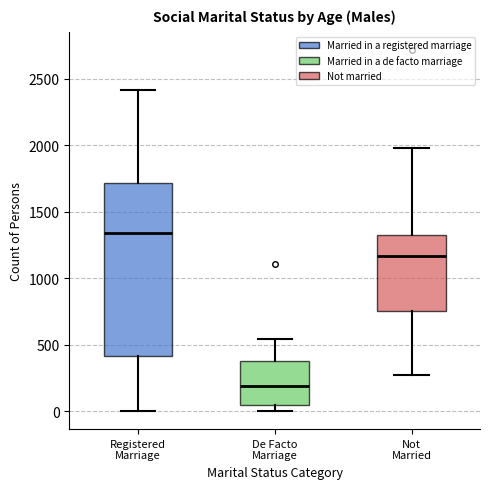

Reading left to right, read every box against the y-axis: the position of its median line, the range the box covers, and the ends of its whiskers. The values are not printed on the chart, so give them approximately, as read against the axis.

Registered Marriage: median 1350, box 400 to 1700, whiskers 0 to 2400
De Facto Marriage: median 200, box 50 to 400, whiskers 0 to 550
Not Married: median 1150, box 750 to 1350, whiskers 250 to 2000